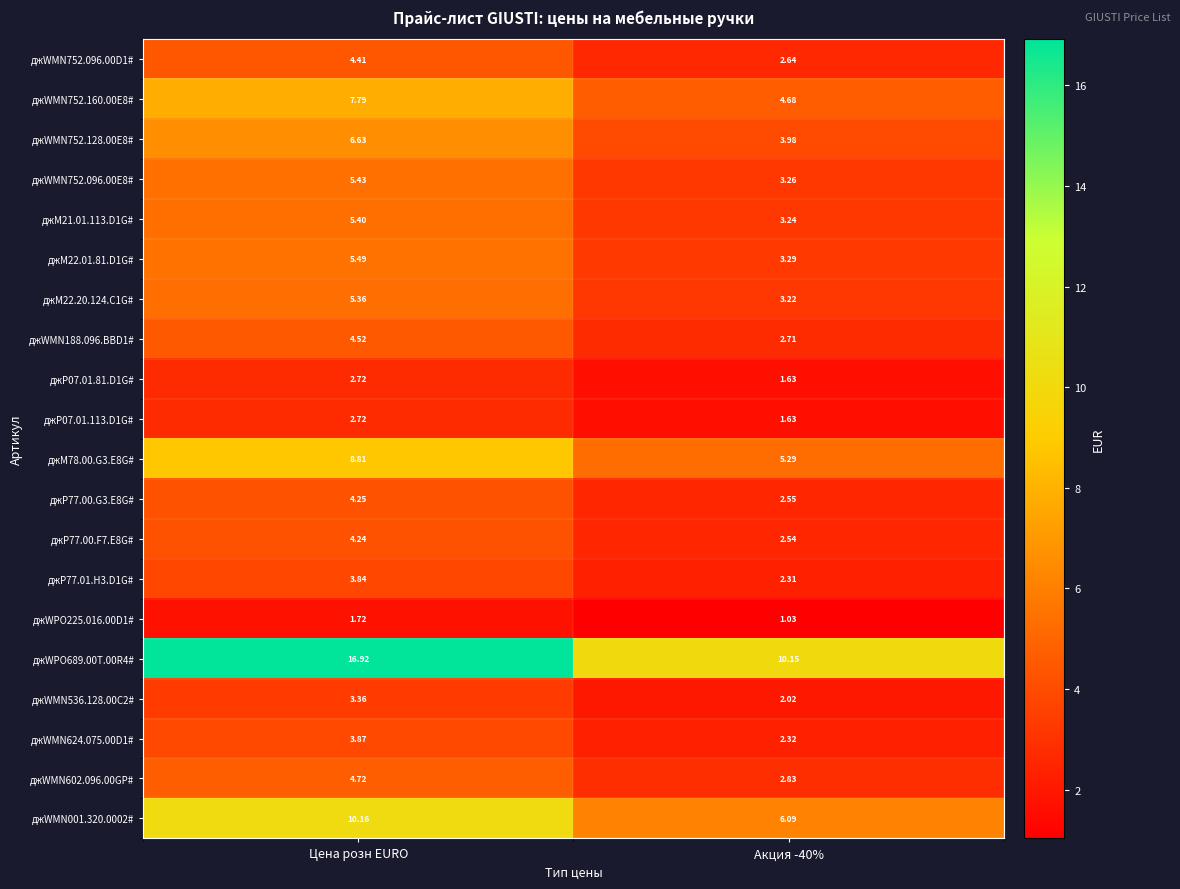

Where does the джP77.00.F7.E8G# series first go above 4?

Цена розн EURO